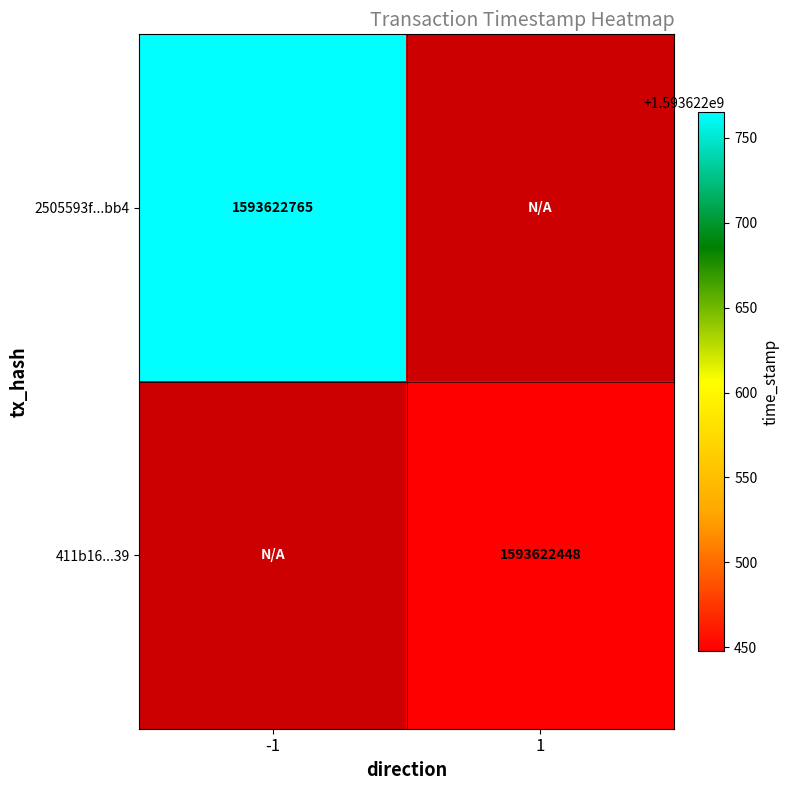

True or false: 411b16174be2bc65b44b1444131aea773059939 has a value of 2228107442 at direction_1.

False